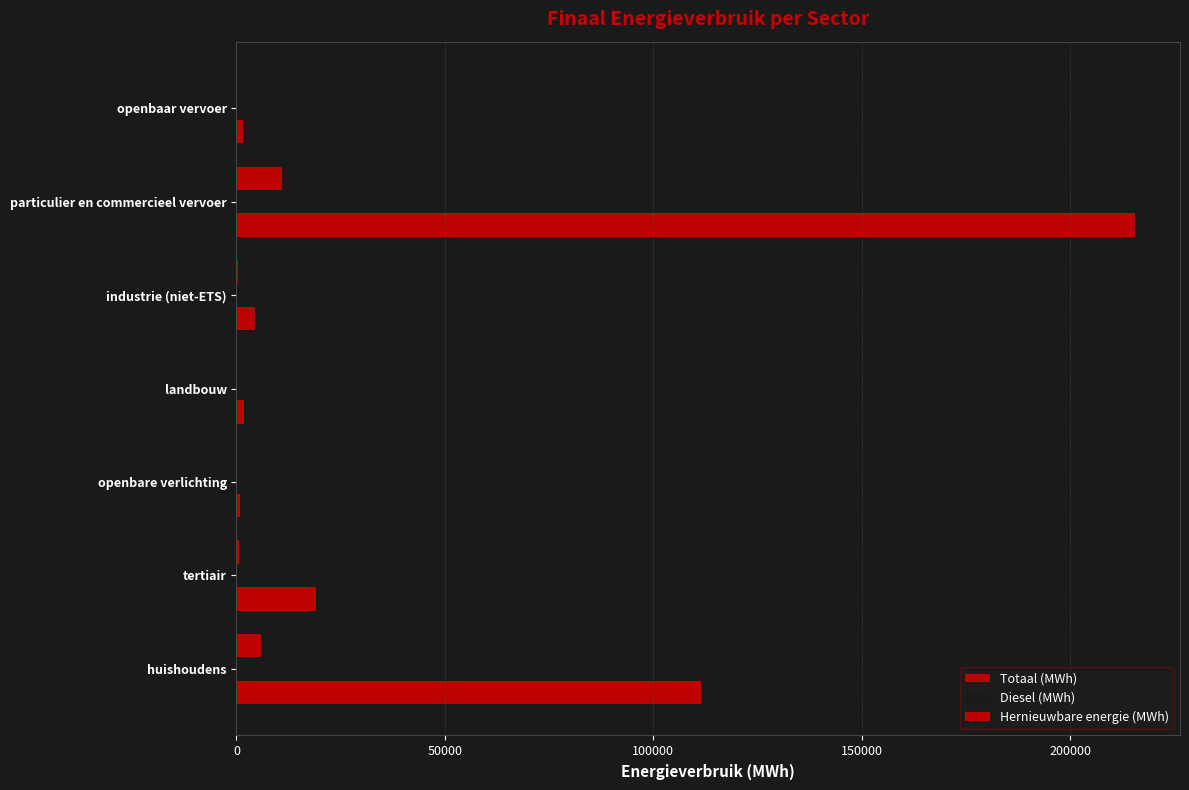

How many values in the Totaal (MWh) series exceed 4479?

4